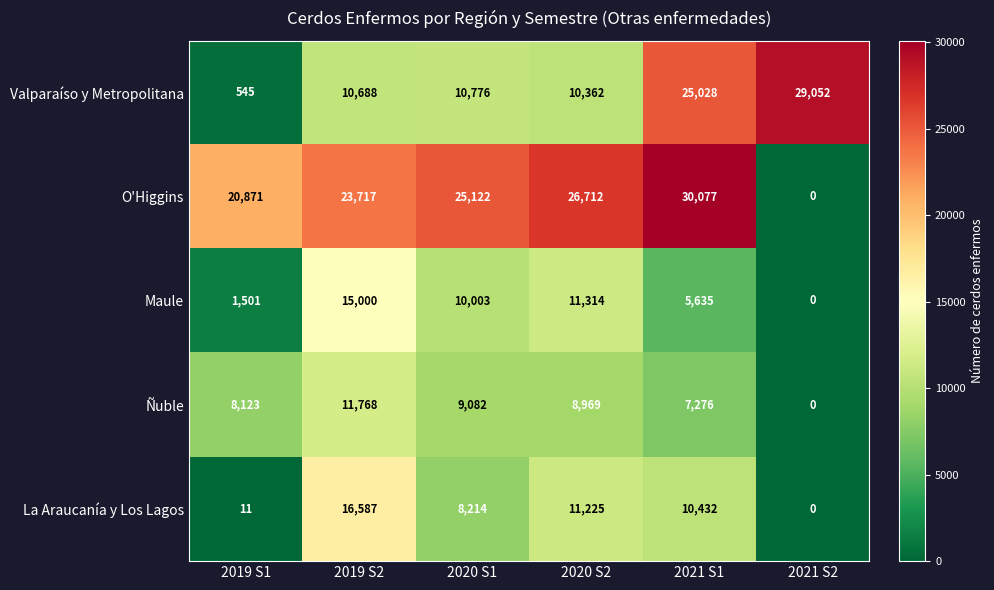

The Maule series shows 10003 at 2020 S1. True or false?

True